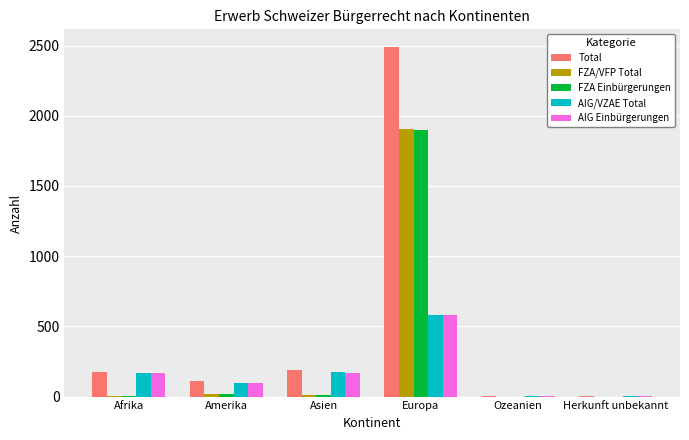

How many series are shown in this chart?

5